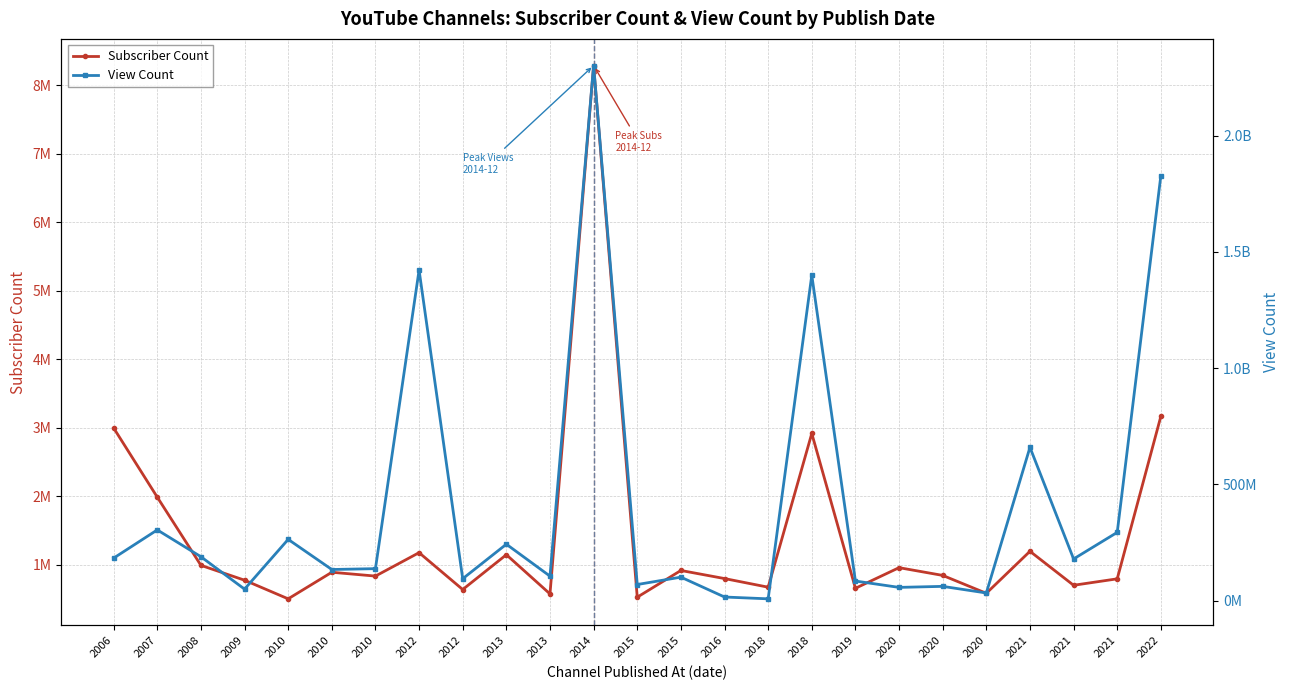

True or false: Subscriber Count and View Count intersect in this chart.

False